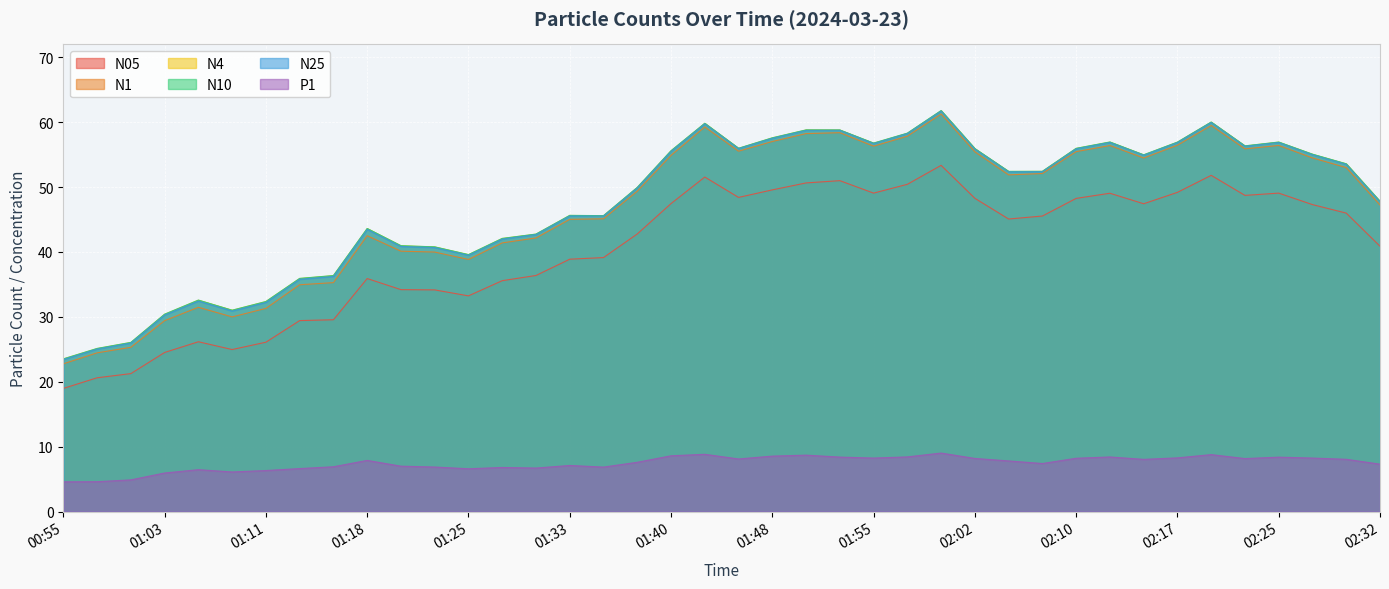

How many interior local peaks does the N25 series have?

9